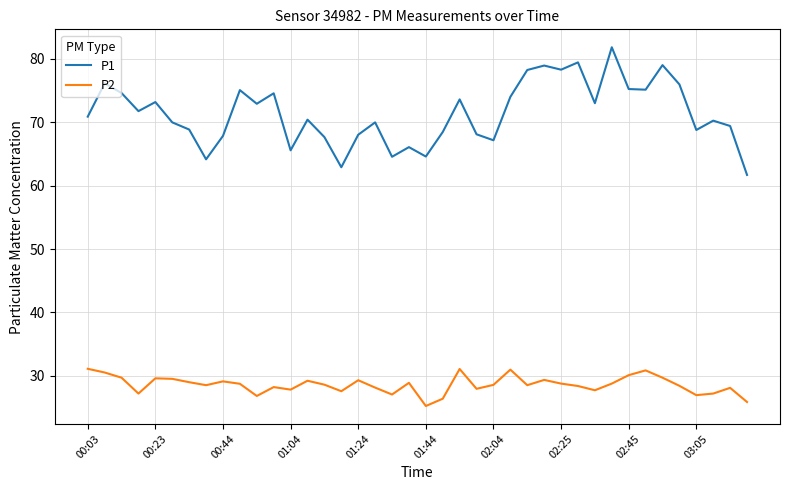

Which series has the widest spread of values?

P1